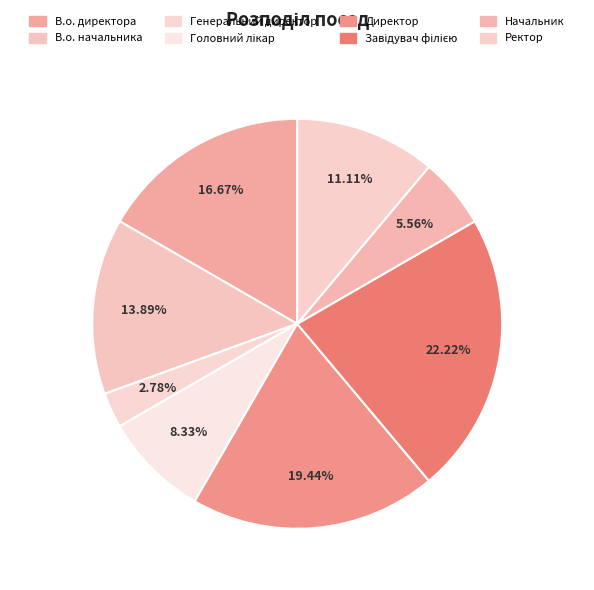

To the nearest percent, what portion does В.о. начальника represent?

14%